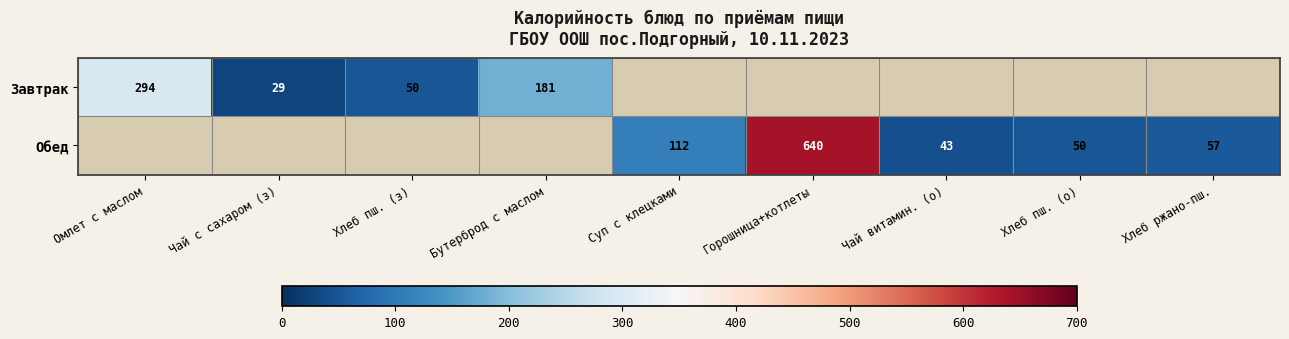

How many series are shown in this chart?

2